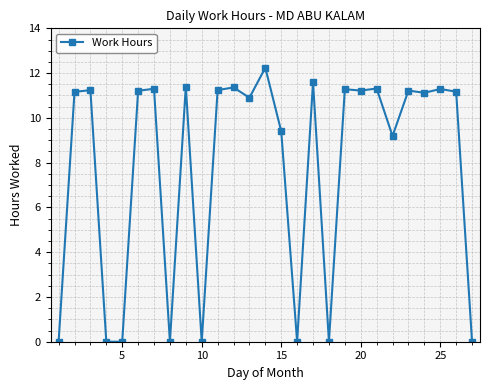

What is the maximum value shown in the chart?

12.2